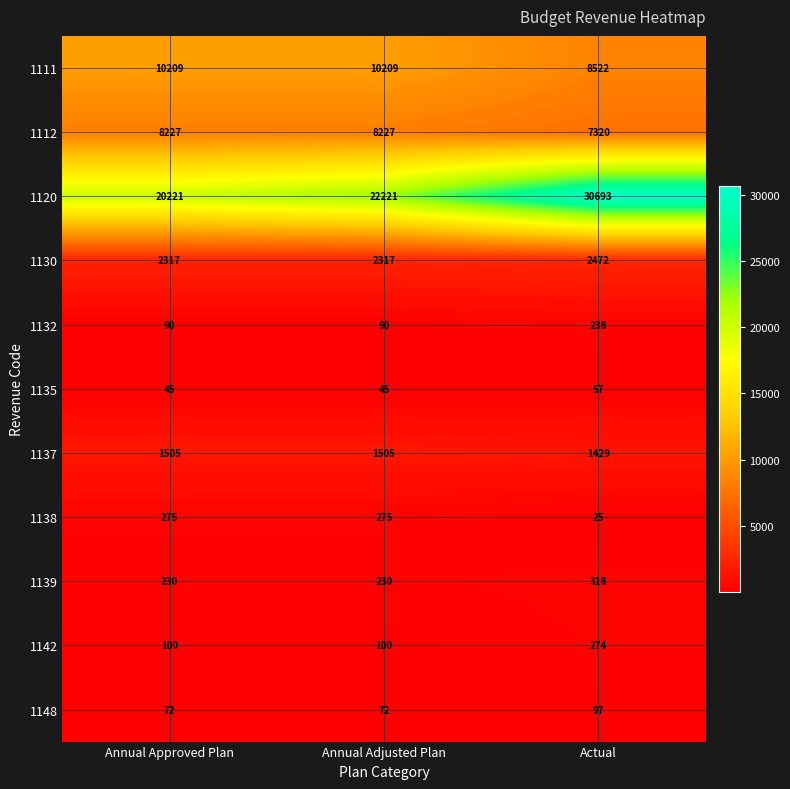

What is the total value across all series at Annual Approved Plan?

43291